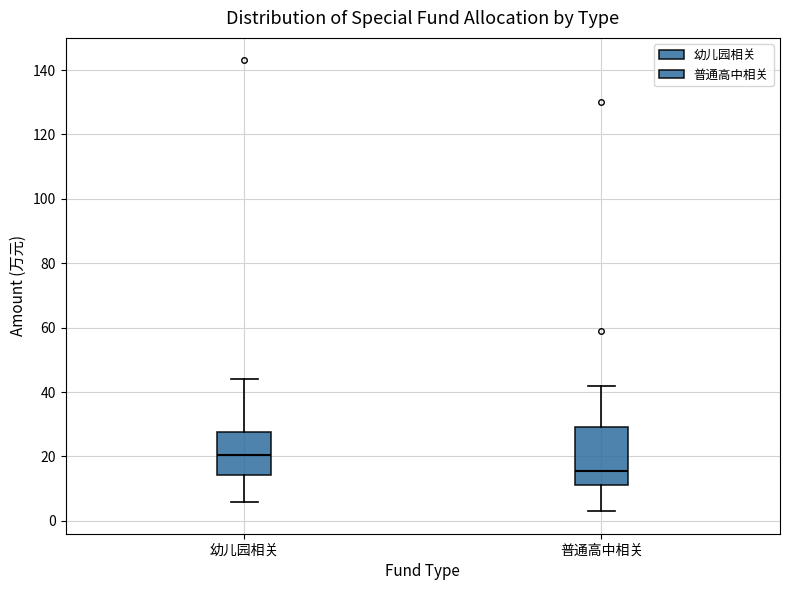

Which box's median line is the lowest?

普通高中相关